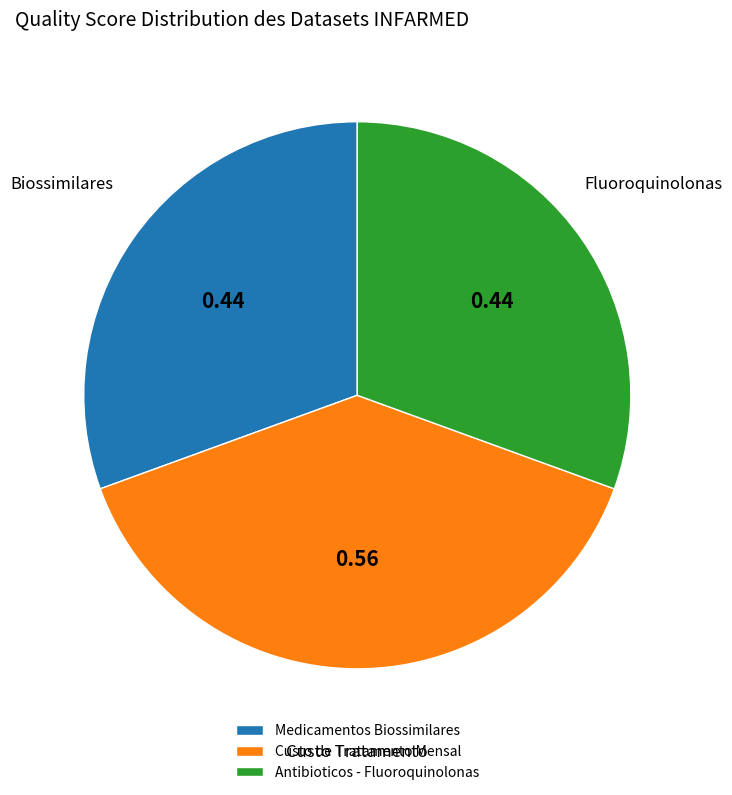

What is the largest slice in the pie chart?

Custo de Tratamento Mensal